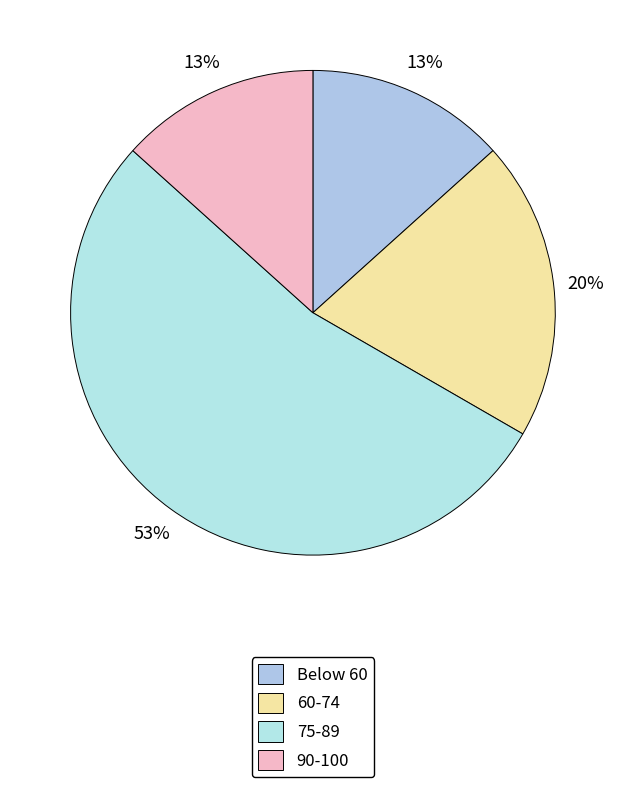

How many slices are in this pie chart?

4